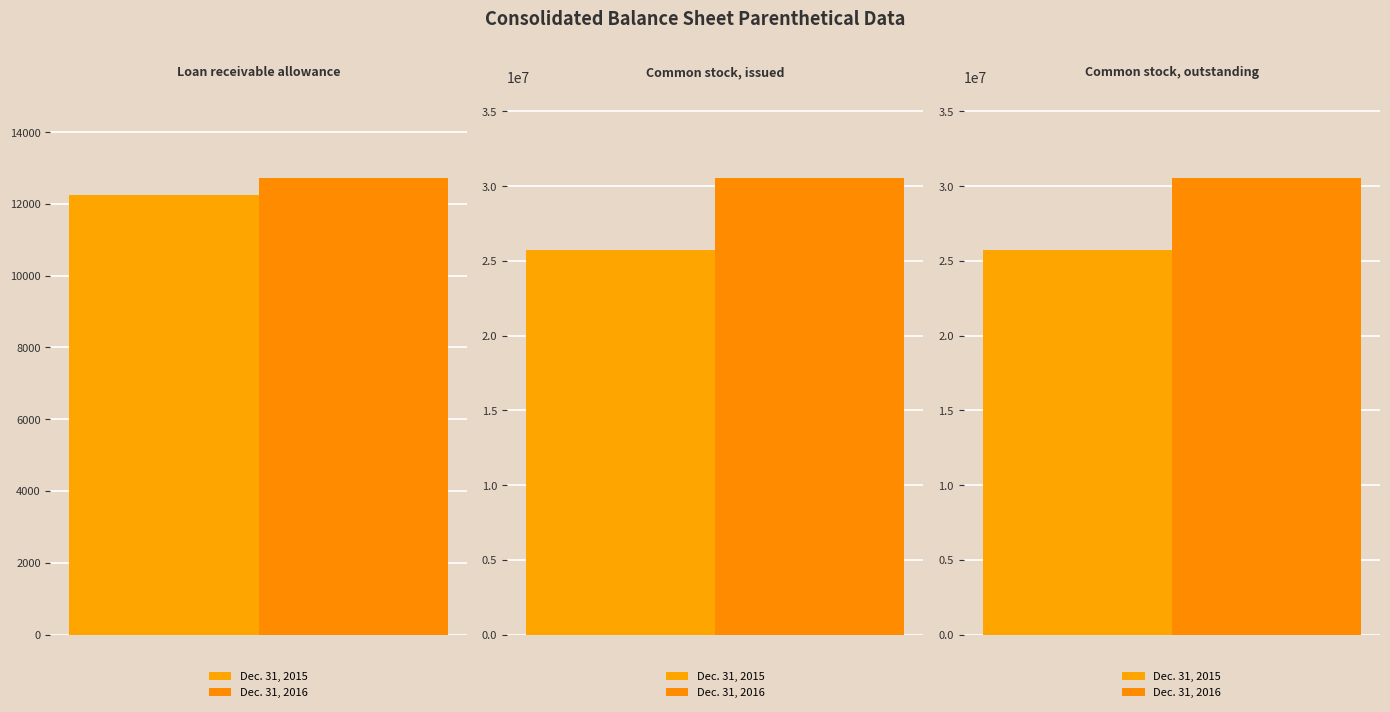

The value of Dec. 31, 2016 at Common stock, outstanding is 30549084. True or false?

True